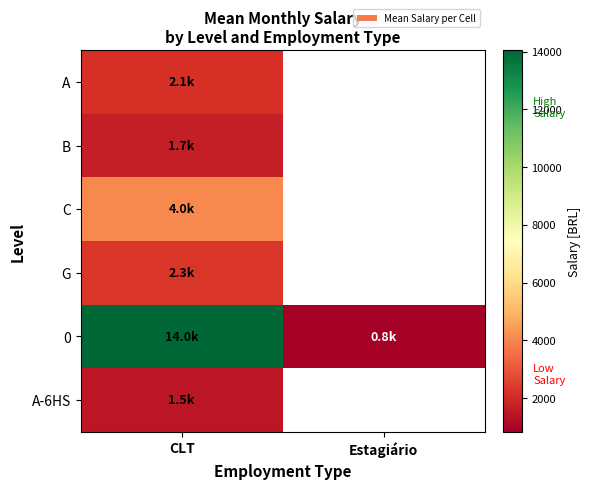

Which category has the lowest value across all series?

Estagiário